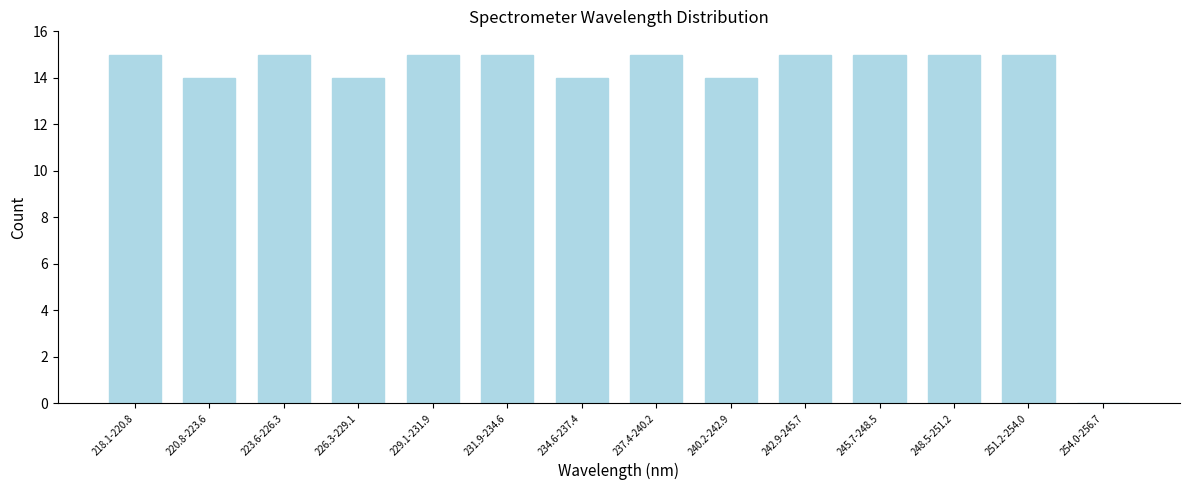

Reading left to right, what are all the values shown in this chart?

218.1-220.8=15	220.8-223.6=14	223.6-226.3=15	226.3-229.1=14	229.1-231.9=15	231.9-234.6=15	234.6-237.4=14	237.4-240.2=15	240.2-242.9=14	242.9-245.7=15	245.7-248.5=15	248.5-251.2=15	251.2-254.0=15	254.0-256.7=0